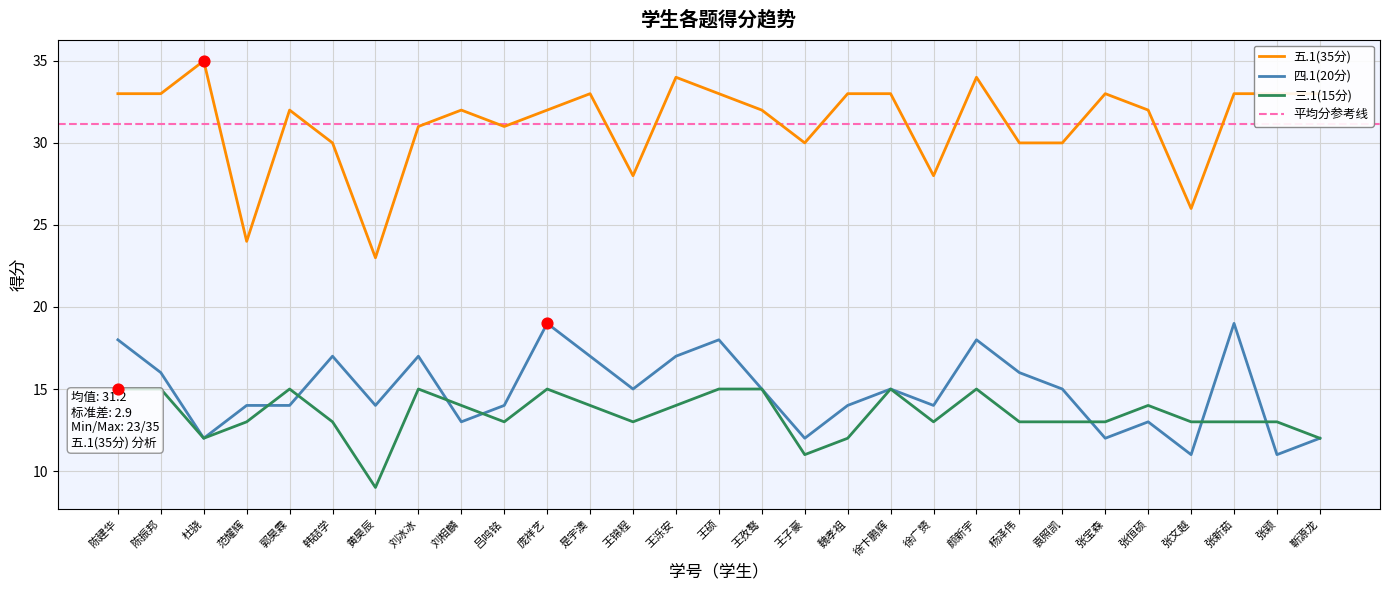

Which series contains the highest Y value?

五.1(35分)